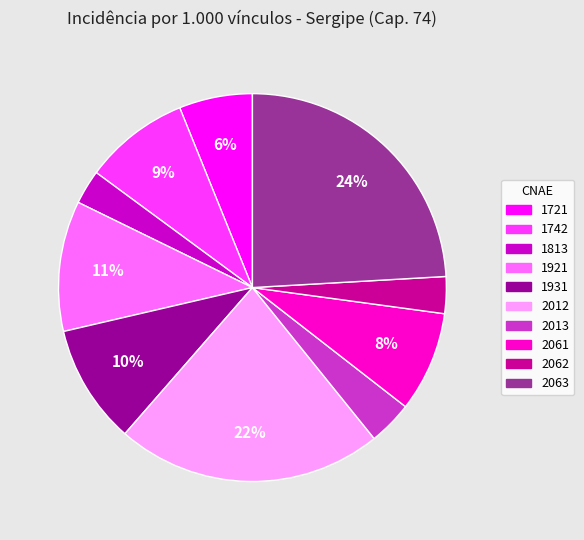

How many slices are in this pie chart?

10